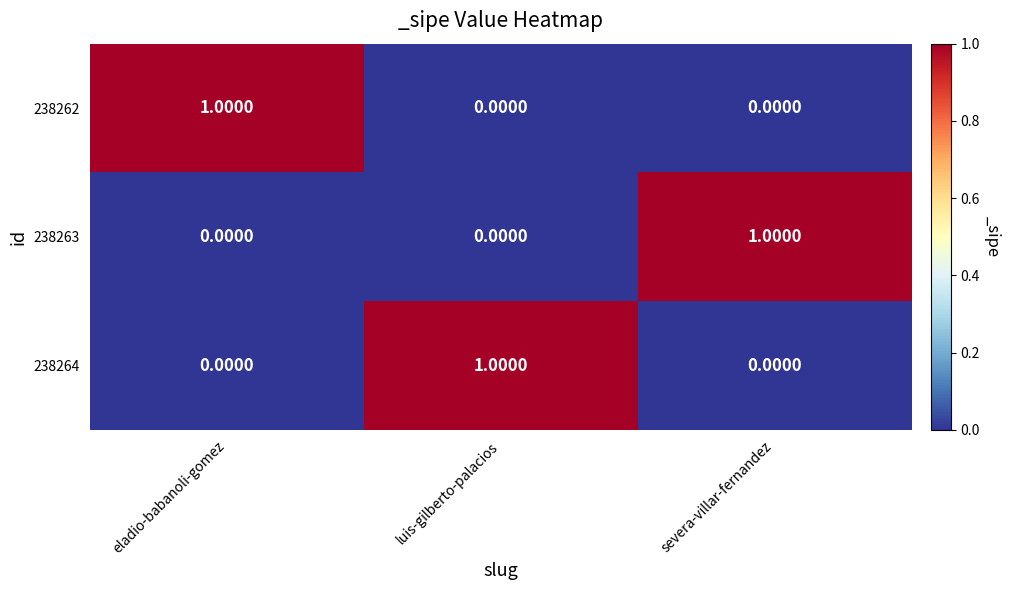

At how many categories does at least one series exceed 0?

3